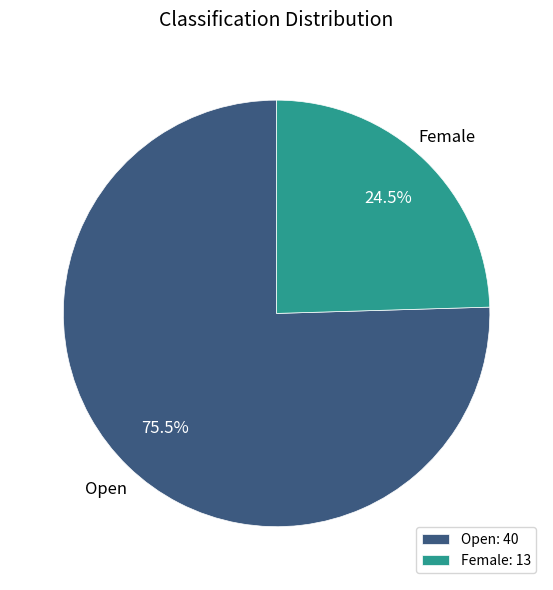

Between Open and Female, which is larger?

Open